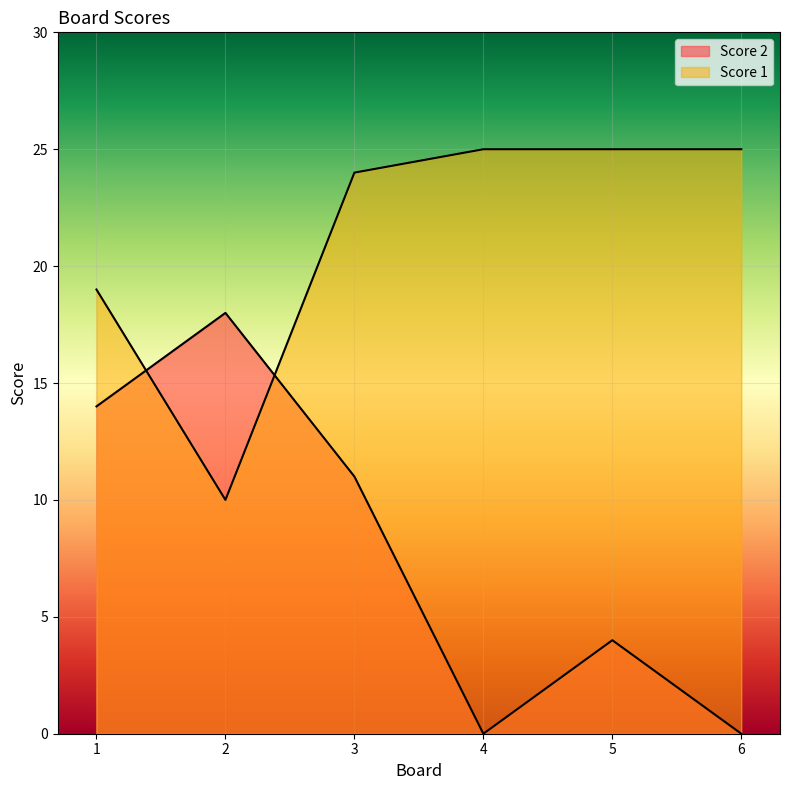

What is the lowest value of the Score 1 series?

10